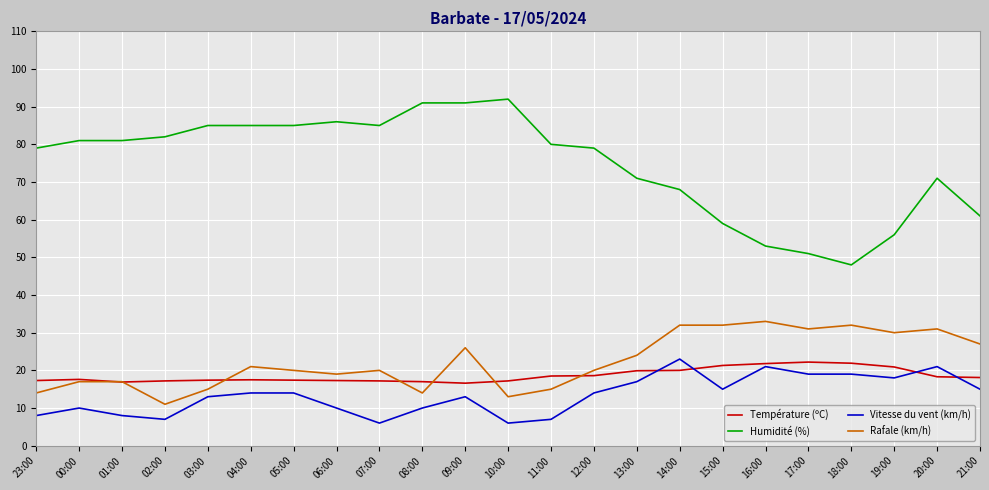

How many lines are shown in the chart?

4